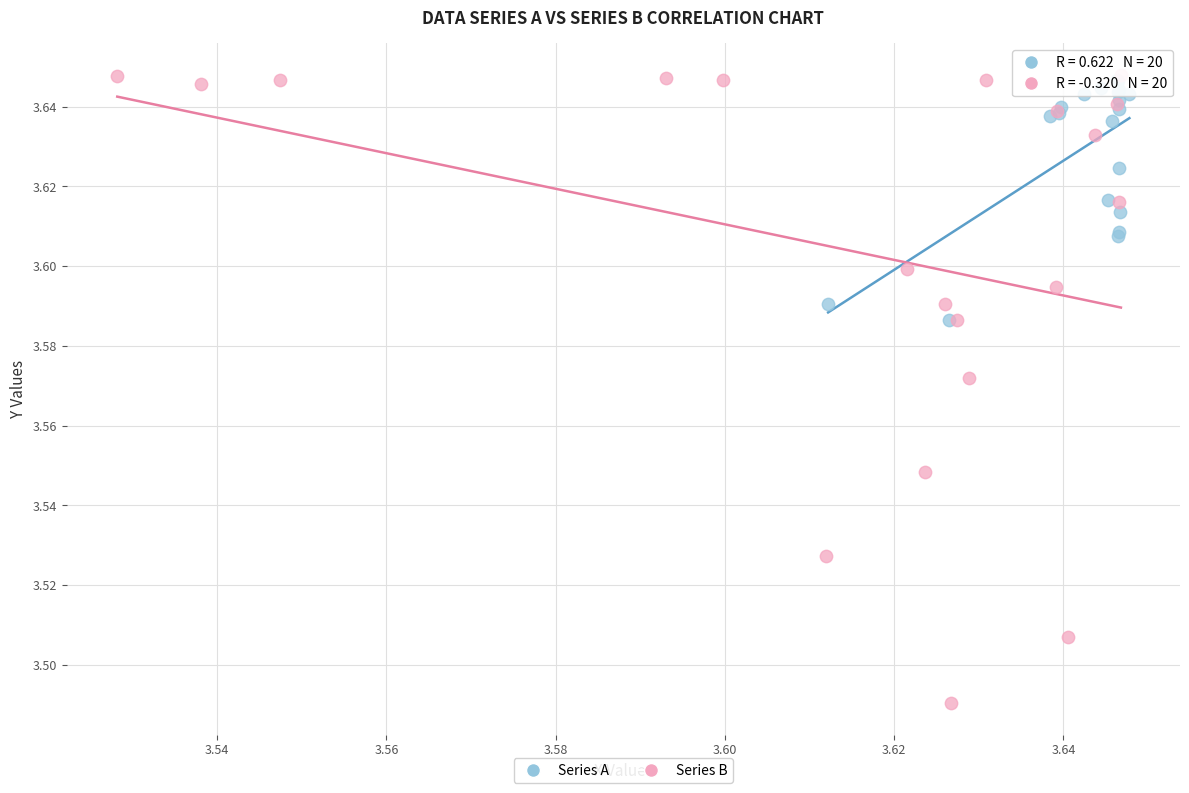

Which series has the largest Y range (max minus min)?

Series B